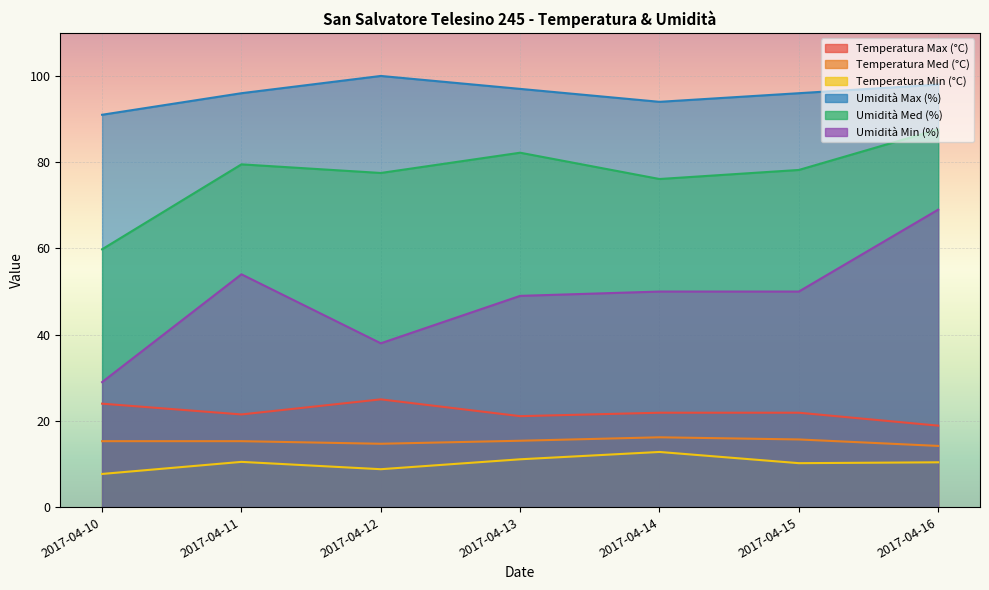

The value of Umidità Med (%) at 2017-04-15 is 129.0. True or false?

False